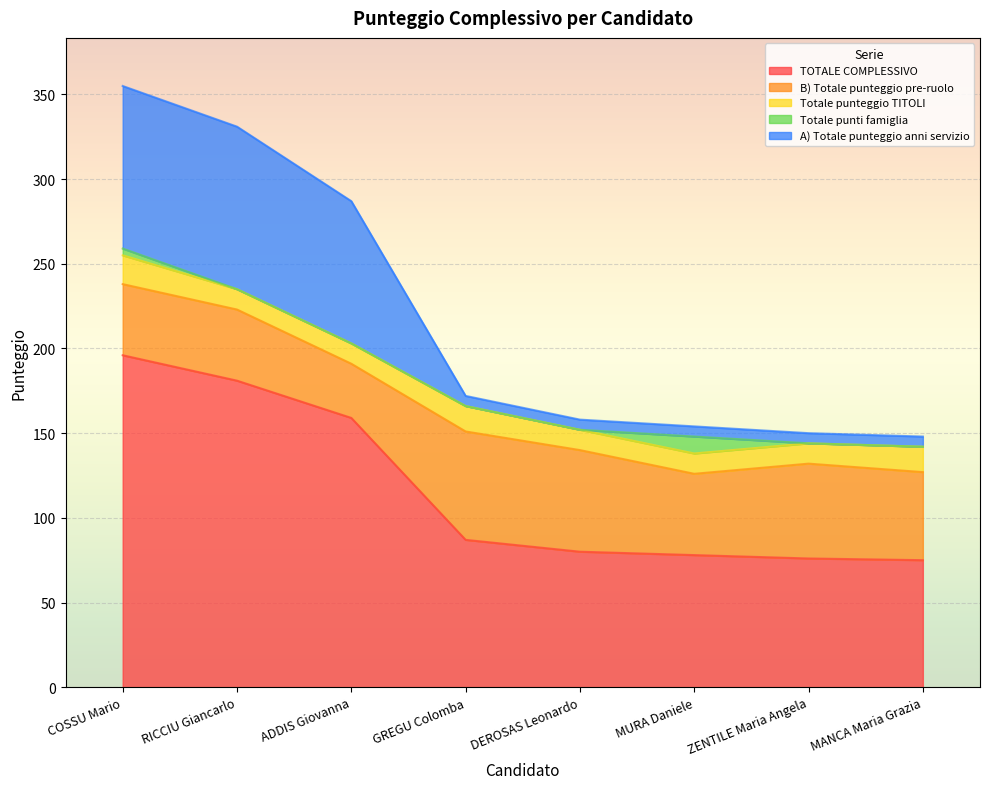

What are all the series names shown in the legend?

TOTALE COMPLESSIVO, B) Totale punteggio pre-ruolo, Totale punteggio TITOLI, Totale punti famiglia, A) Totale punteggio anni servizio